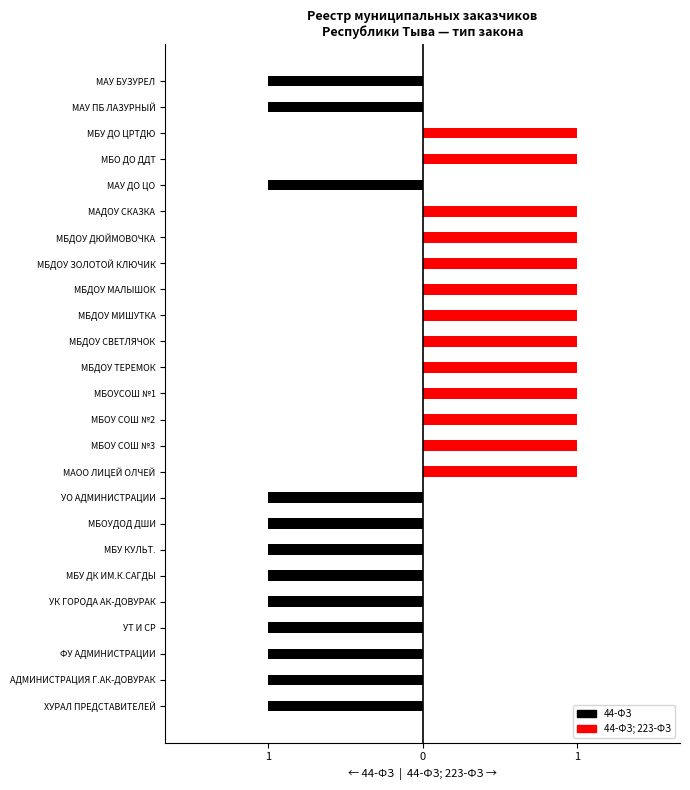

What are all the series names shown in the legend?

44-ФЗ, 44-ФЗ; 223-ФЗ